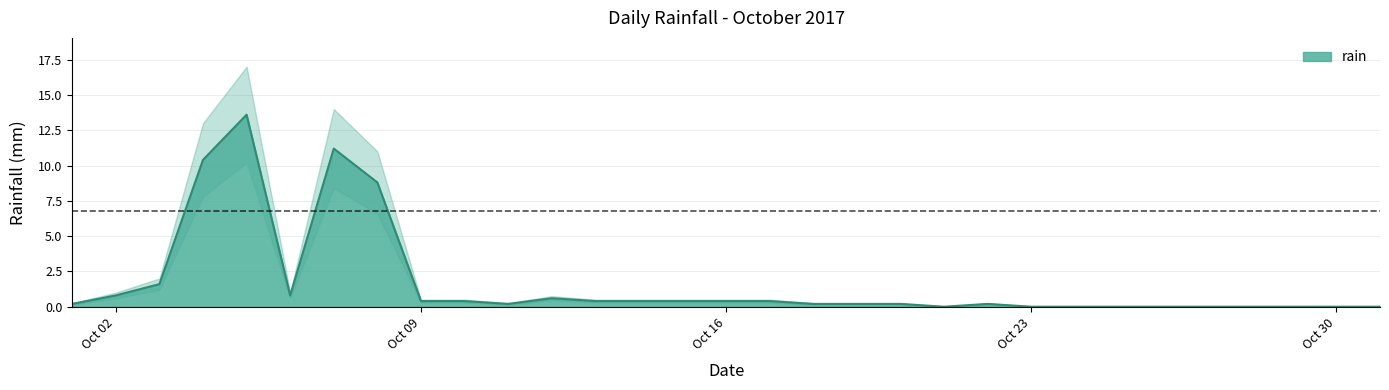

True or false: rain has a value of 0.0 at Oct 23.

True